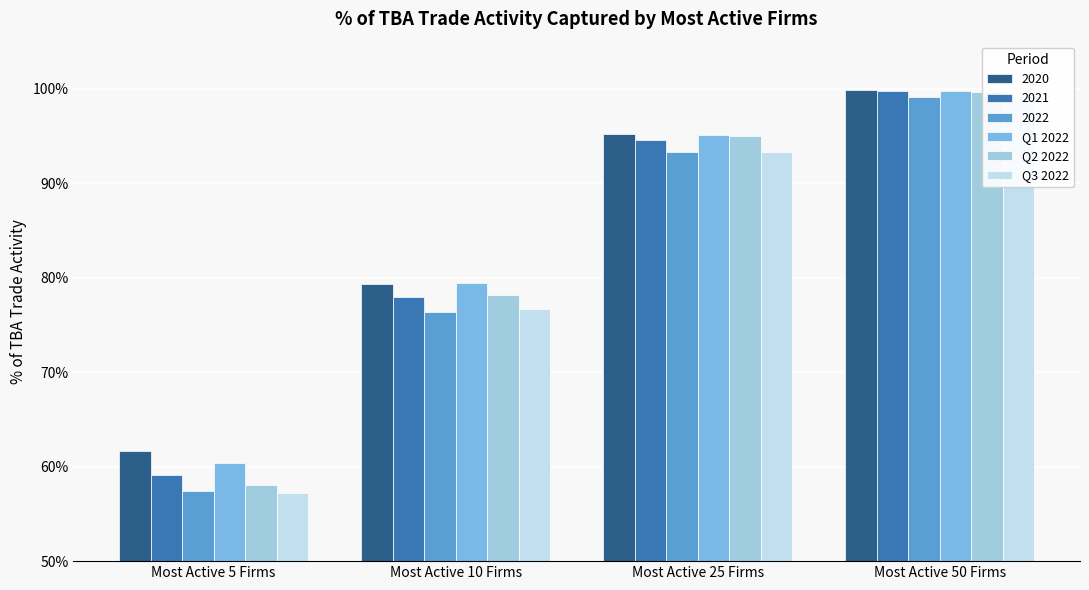

What are all the series names shown in the legend?

Q1 2022, Q2 2022, Q3 2022